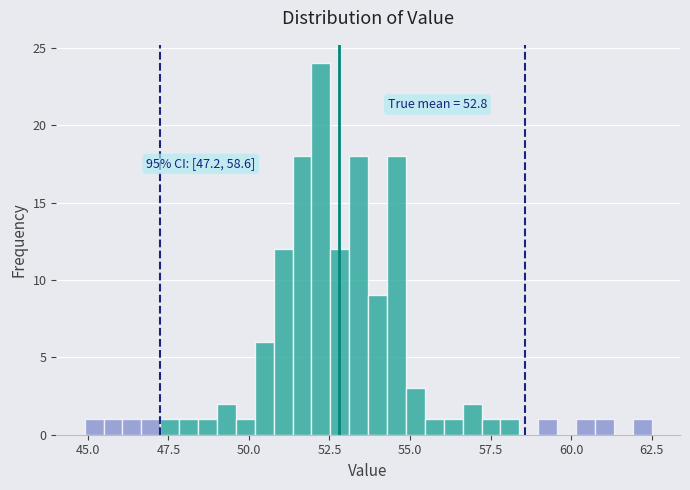

Read against the x-axis, roughly where is the centre of the tallest bar?

52.0